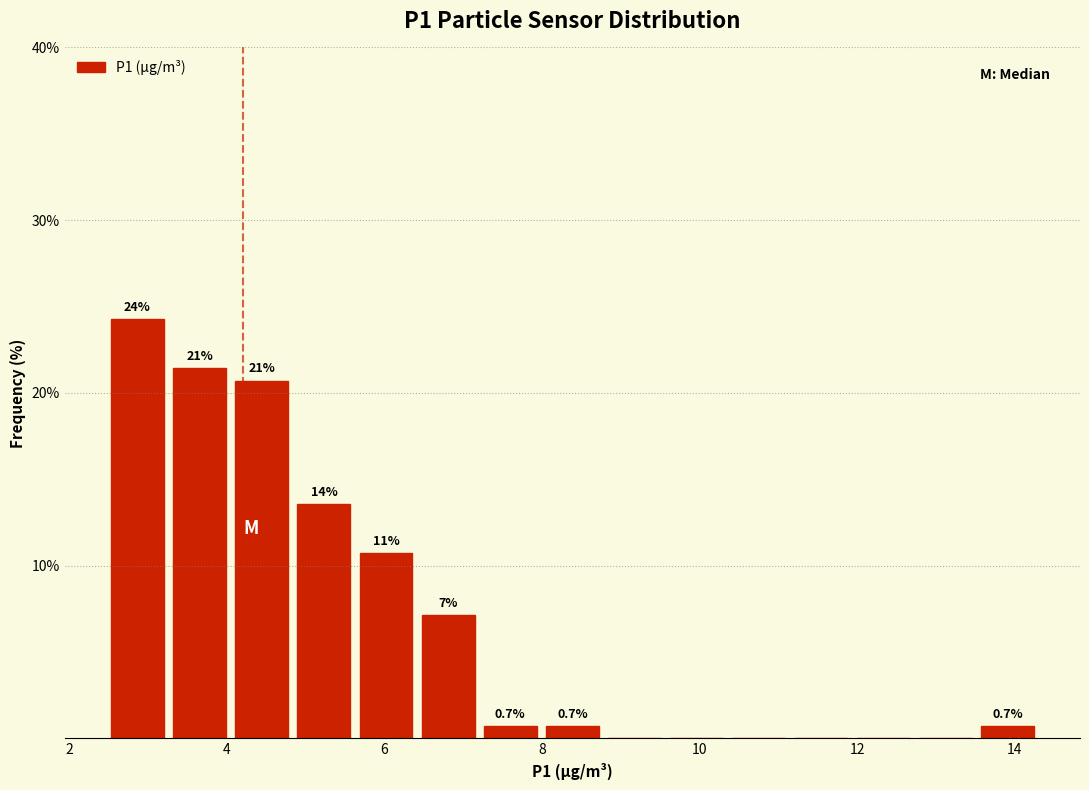

Around what value on the x-axis is the tallest bar? Give the approximate position of its centre, as read against the axis.

2.8